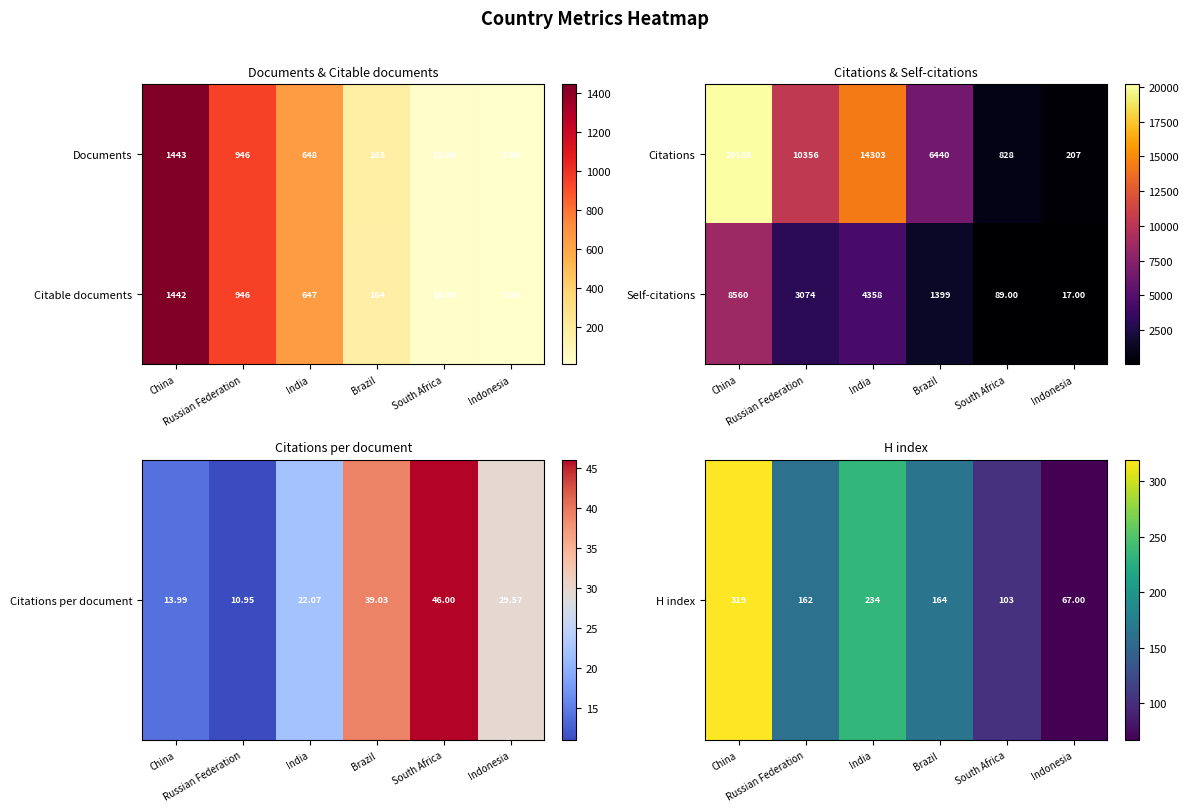

What is the difference between the second highest and minimum values in the Citations series?

14096